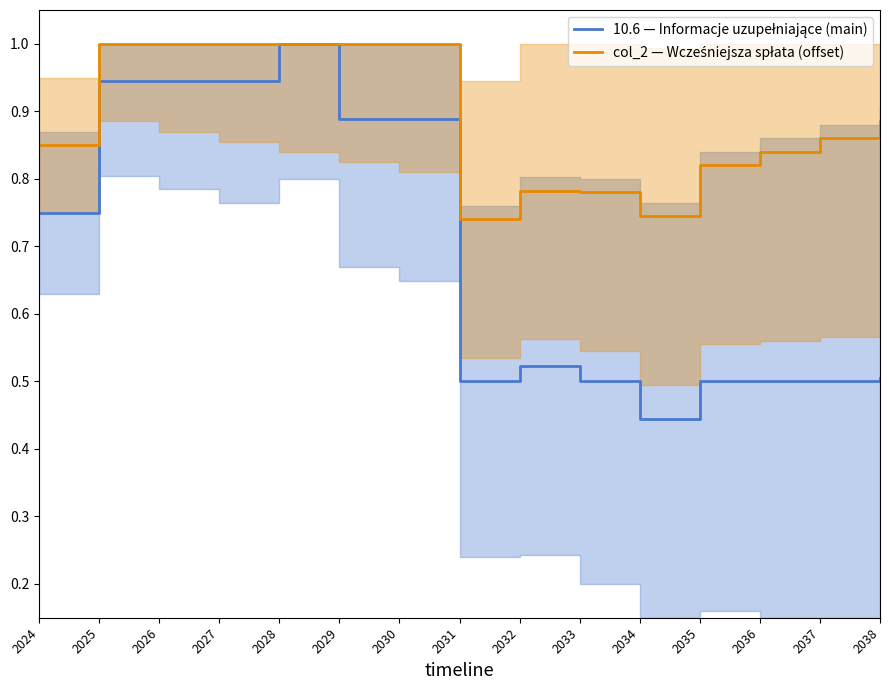

True or false: 10.6 — Informacje uzupełniające (main) has more than 1 interior local peaks.

True